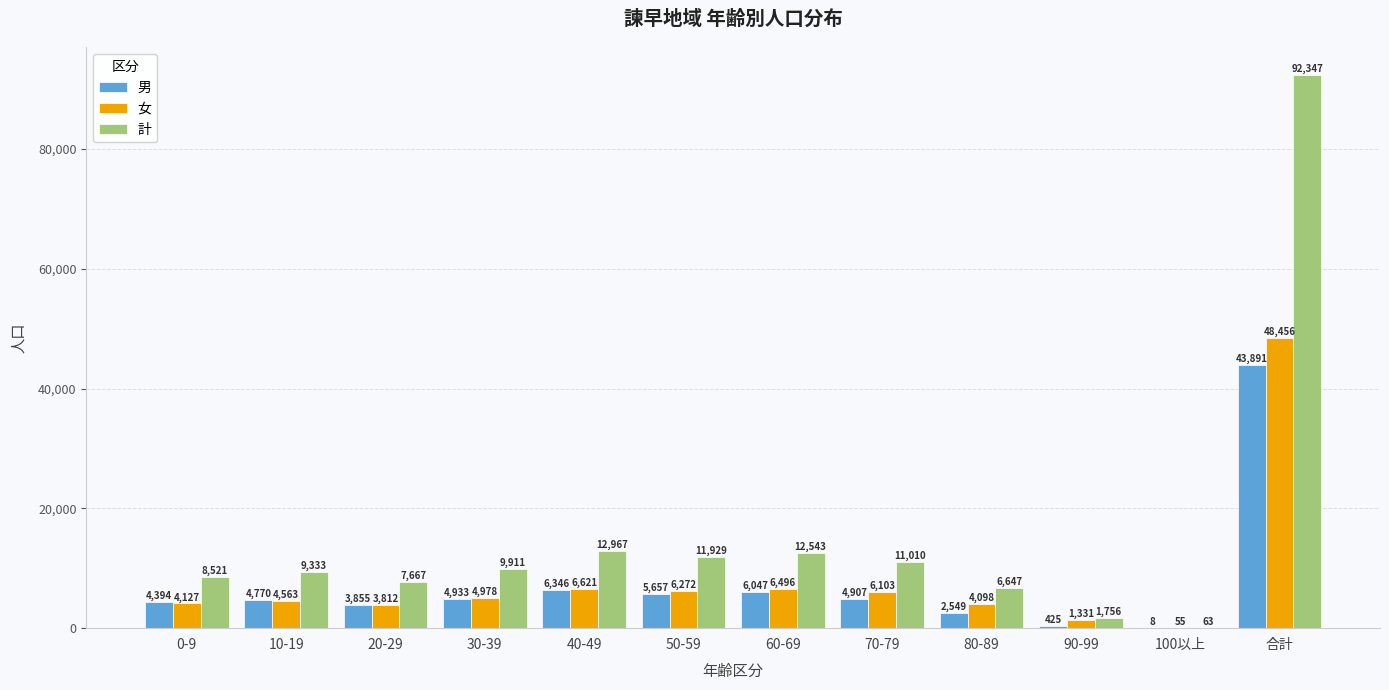

What is the sum of all 女 values?

96912